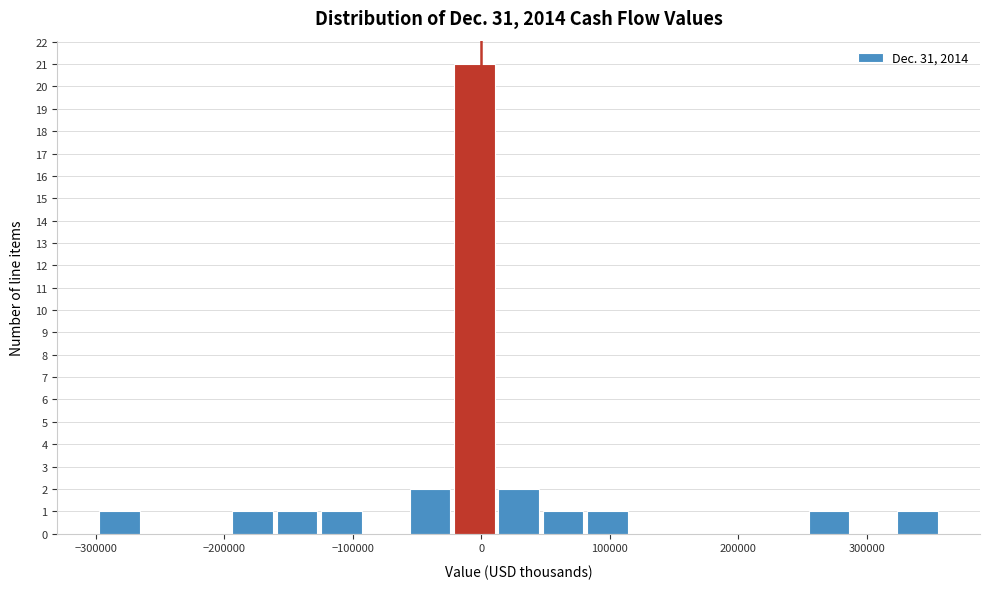

Read against the x-axis, roughly where is the centre of the tallest bar?

-10000